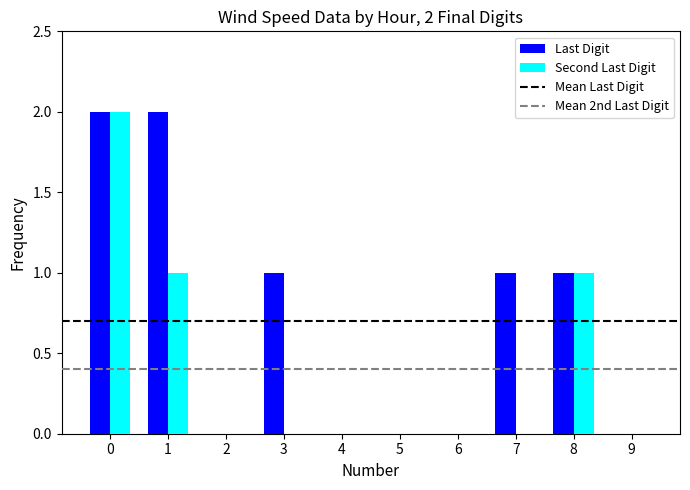

Does the chart contain stacked bars?

No